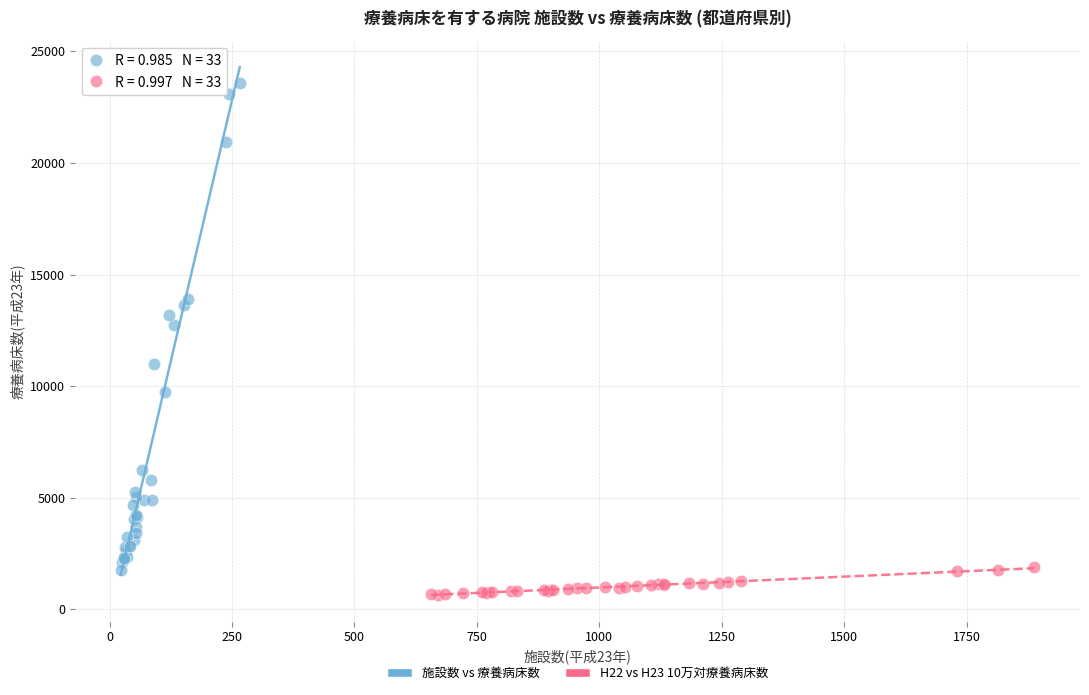

Which series has the largest Y range (max minus min)?

施設数 vs 療養病床数